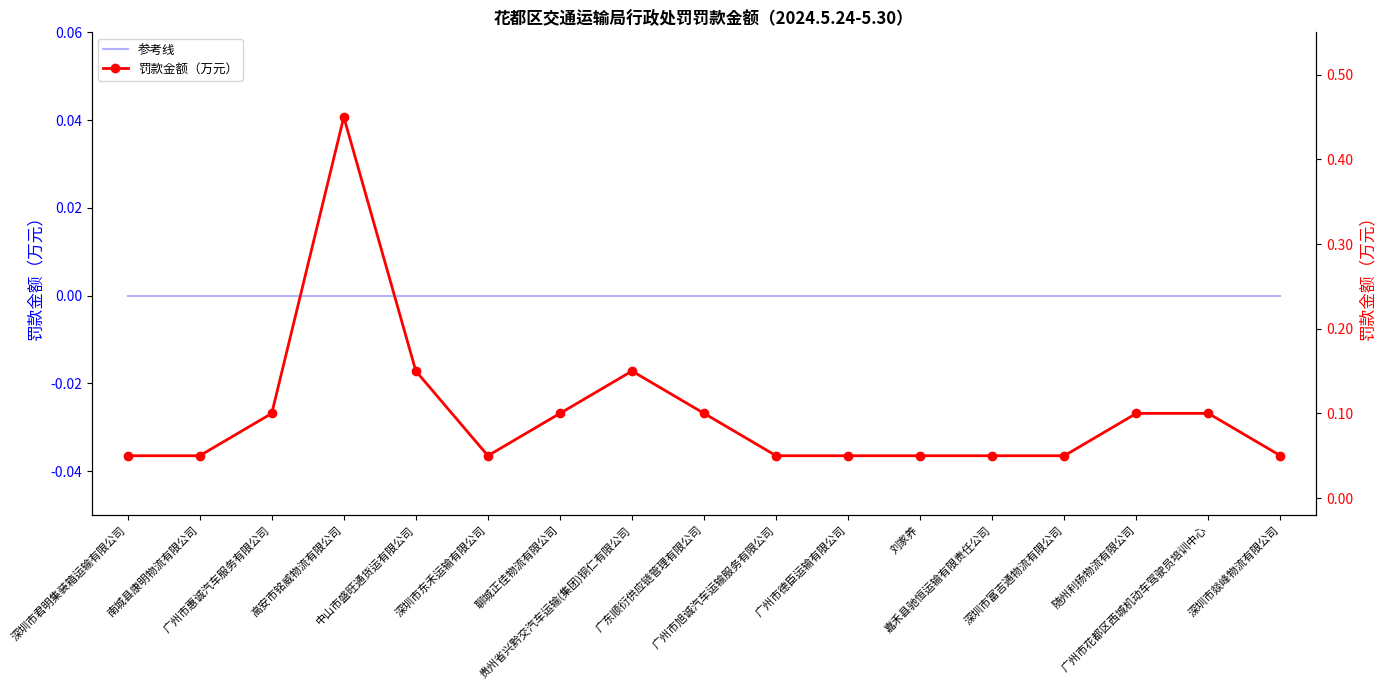

The 罚款金额（万元） series shows 0.1 at 贵州省兴黔交汽车运输(集团)铜仁有限公司. True or false?

True